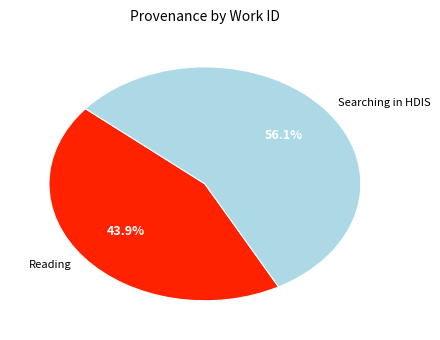

What percentage do Reading and Searching in HDIS together represent?

100.0%